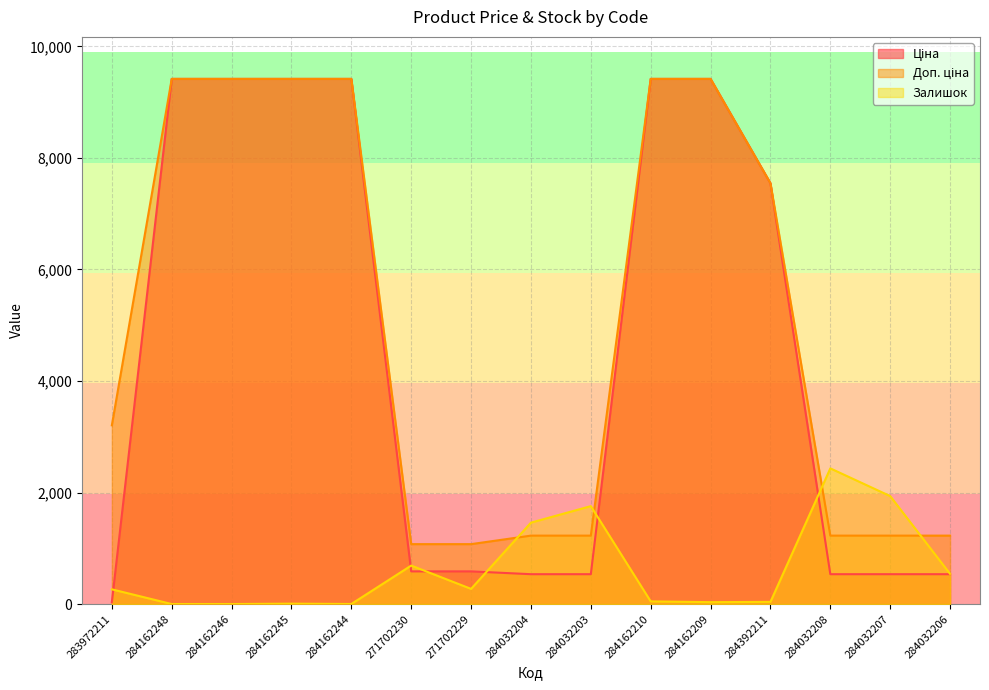

How many data points in Доп. ціна are less than 3205?

7